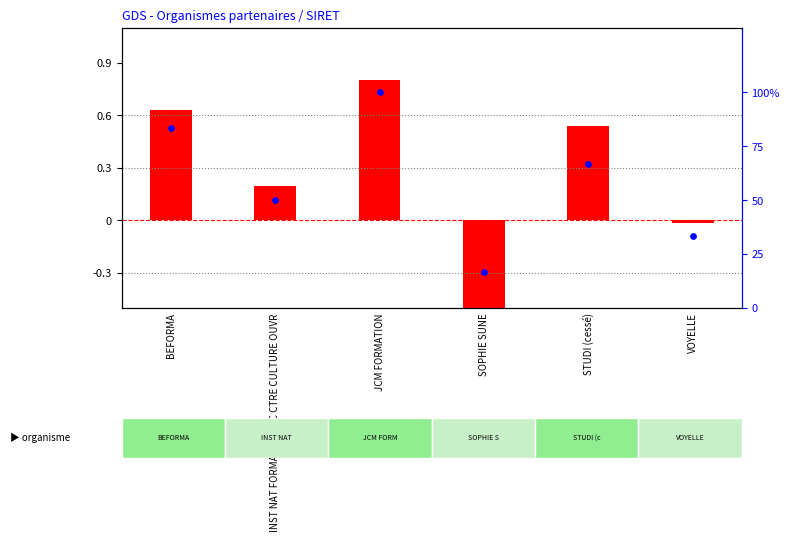

What are all the series names shown in the legend?

log ratio, percentile rank within the sample